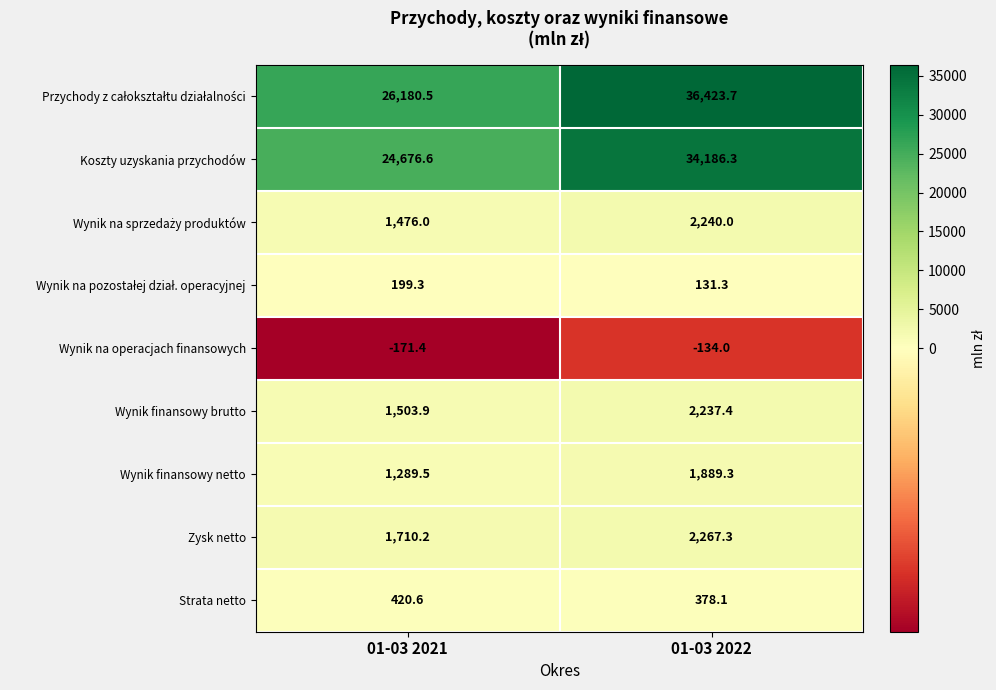

Which category has the highest value across all series?

01-03 2022